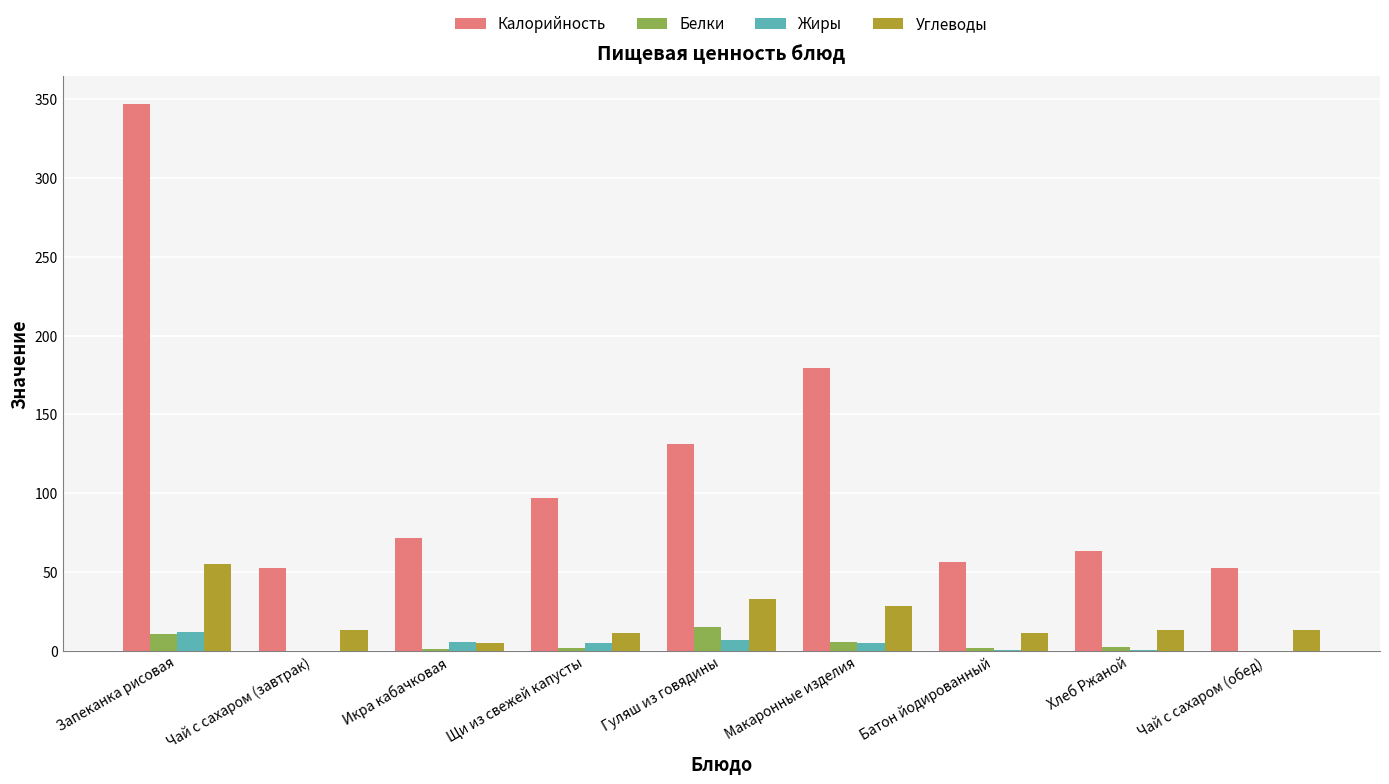

True or false: Калорийность has a value of 131.0 at Гуляш из говядины.

True